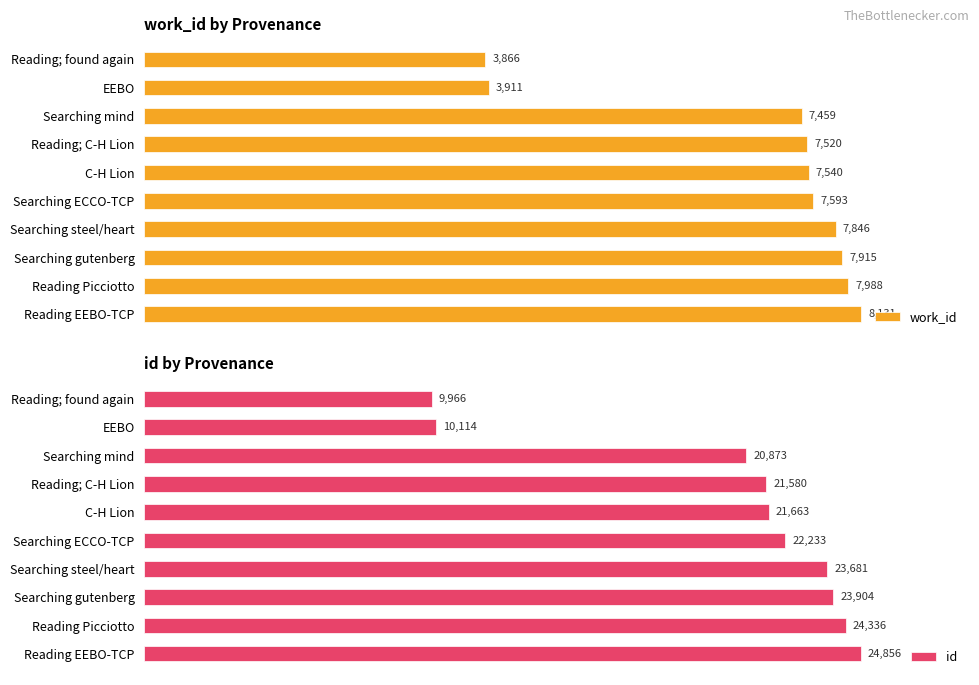

What is the difference between the maximum and minimum values in the id series?

14890